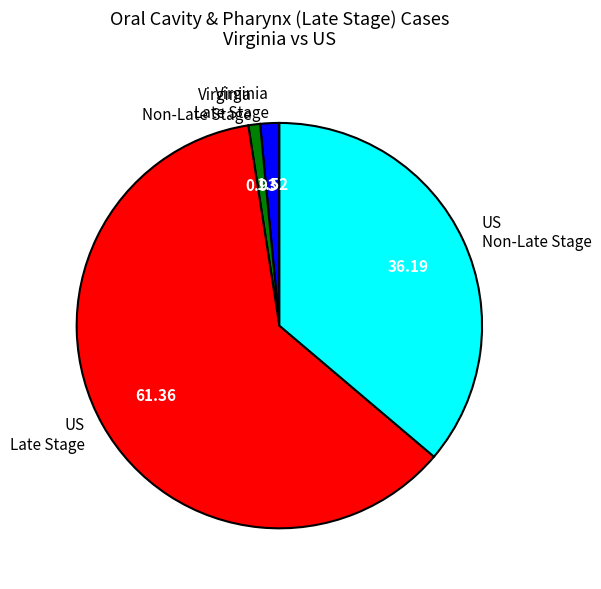

Between Virginia Late Stage and Virginia Non-Late Stage, which is larger?

Virginia Late Stage